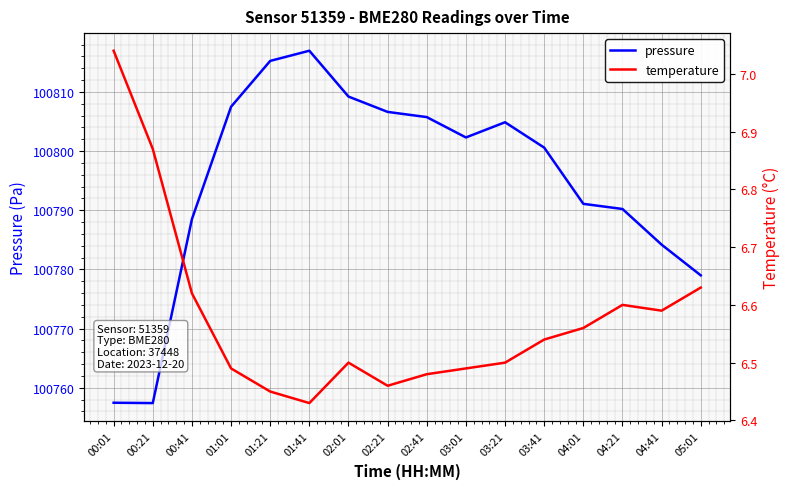

How many distinct data groups are displayed?

2